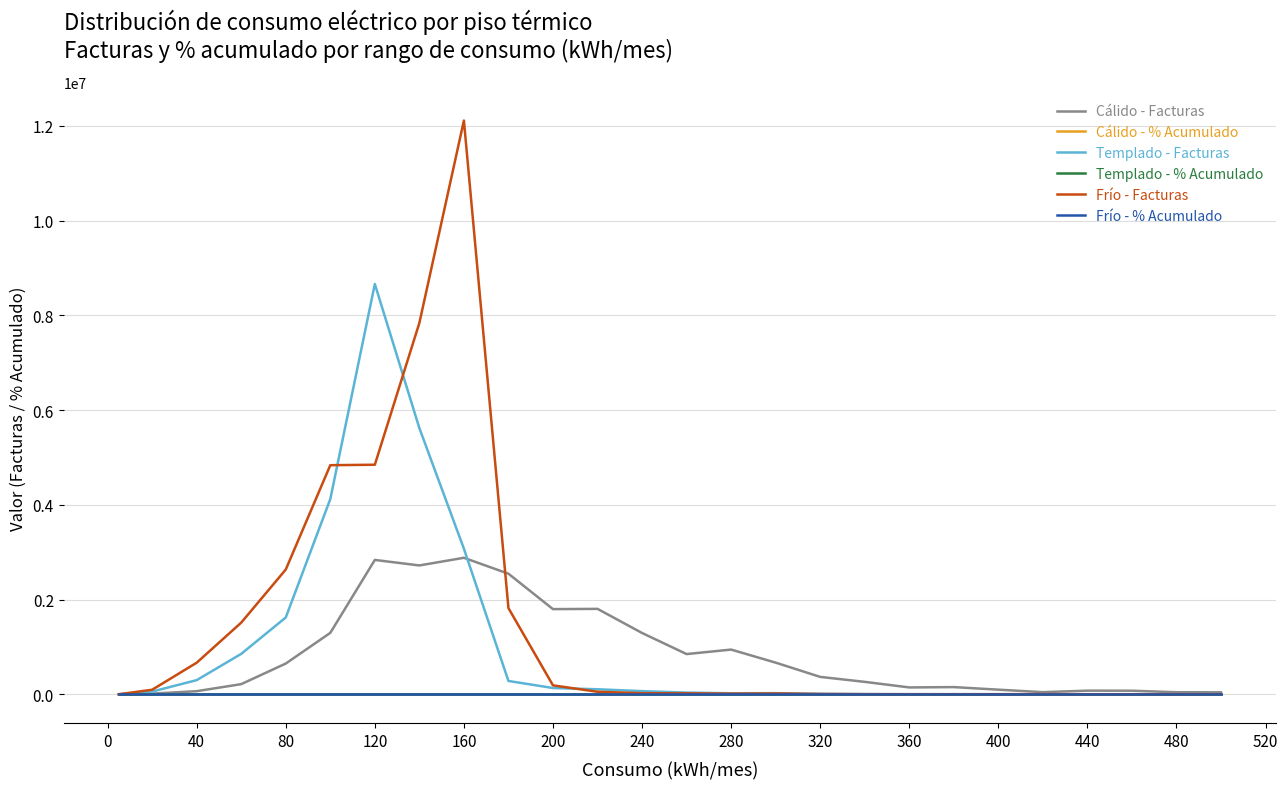

Which series has the widest spread of values?

Frío - Facturas